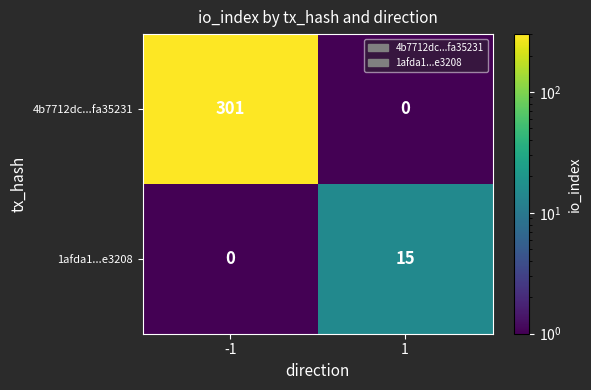

Is it true that 1afda1...e3208 equals 0 at -1?

True